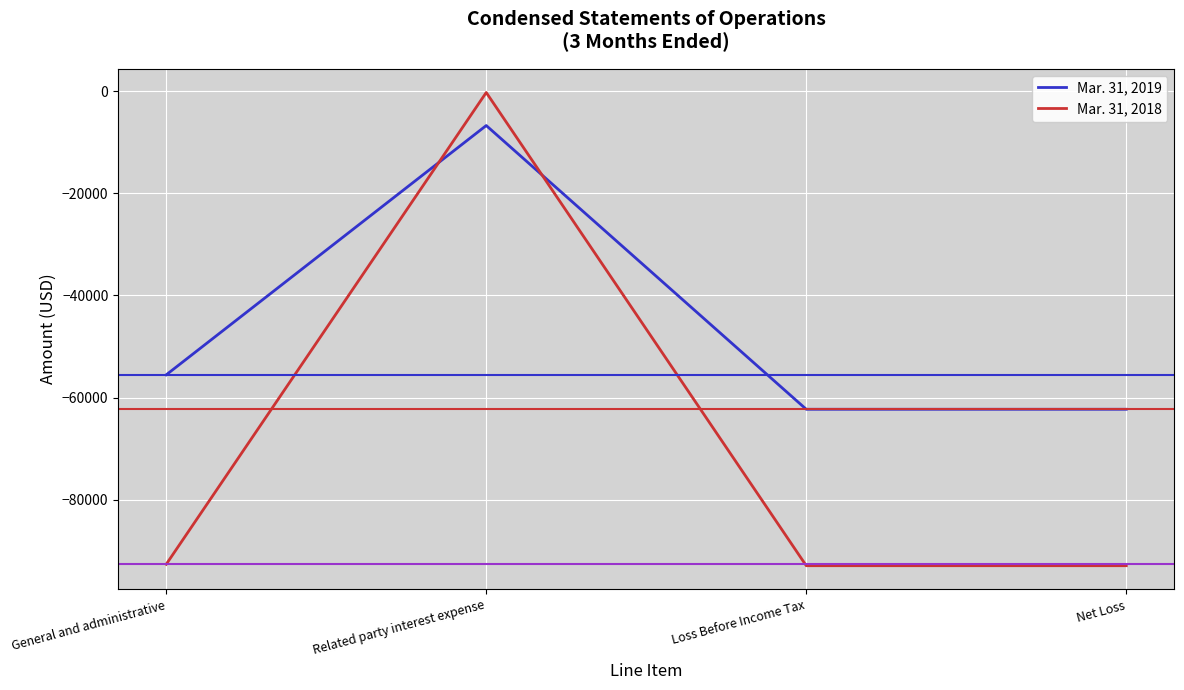

Is the value of Mar. 31, 2019 at General and administrative greater than the value of Mar. 31, 2018 at Net Loss?

Yes